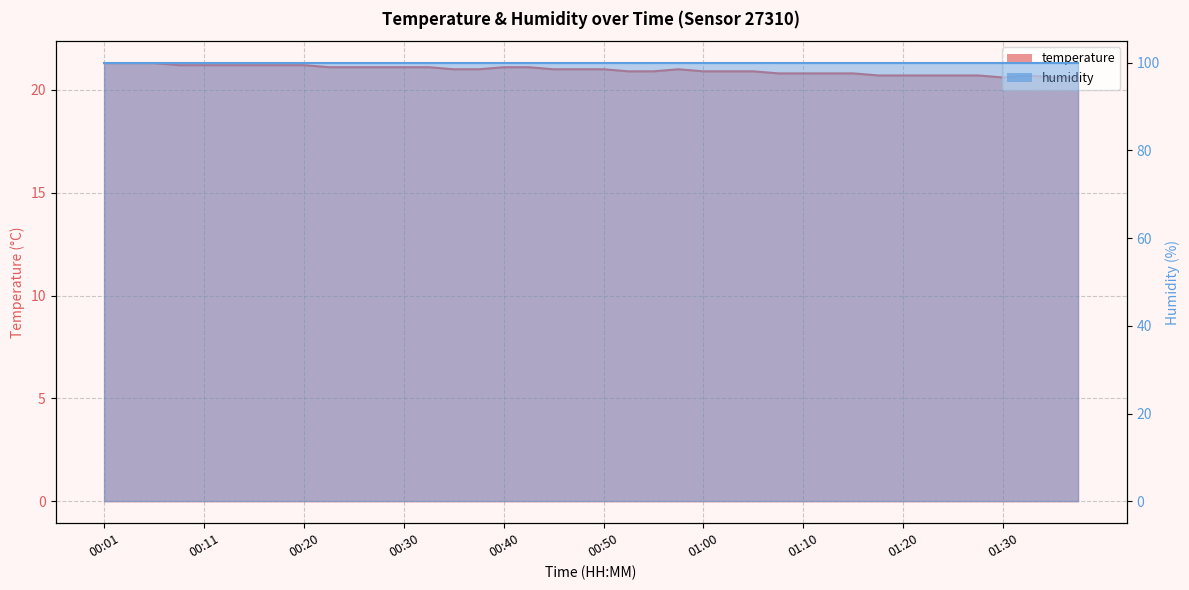

Where is the data nearest to the value 20?

01:30